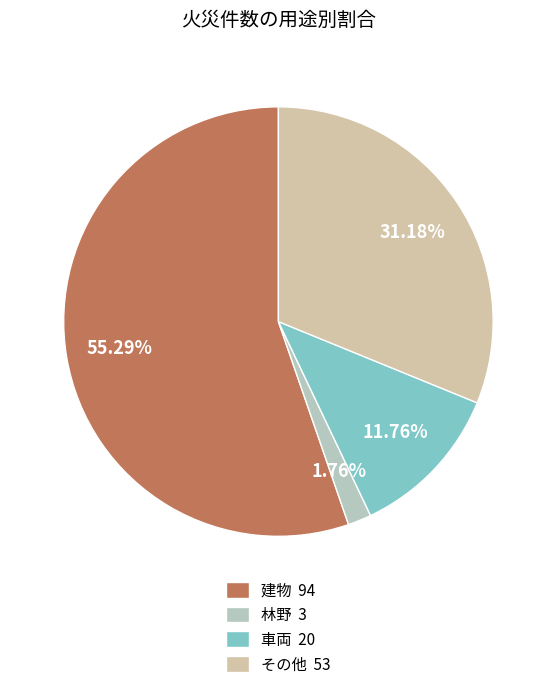

Count the number of slices in the pie.

4